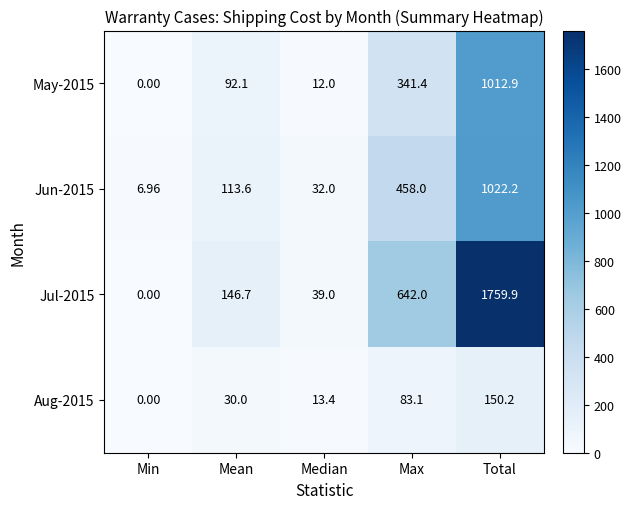

What is the total value across all series at Median?

96.4